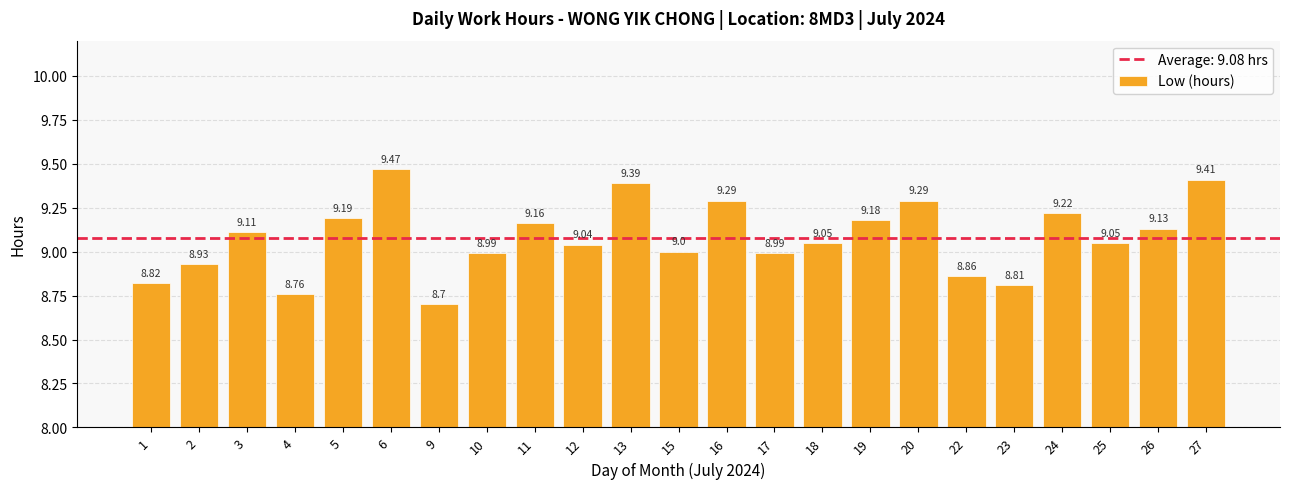

How many data points are less than 9?

8